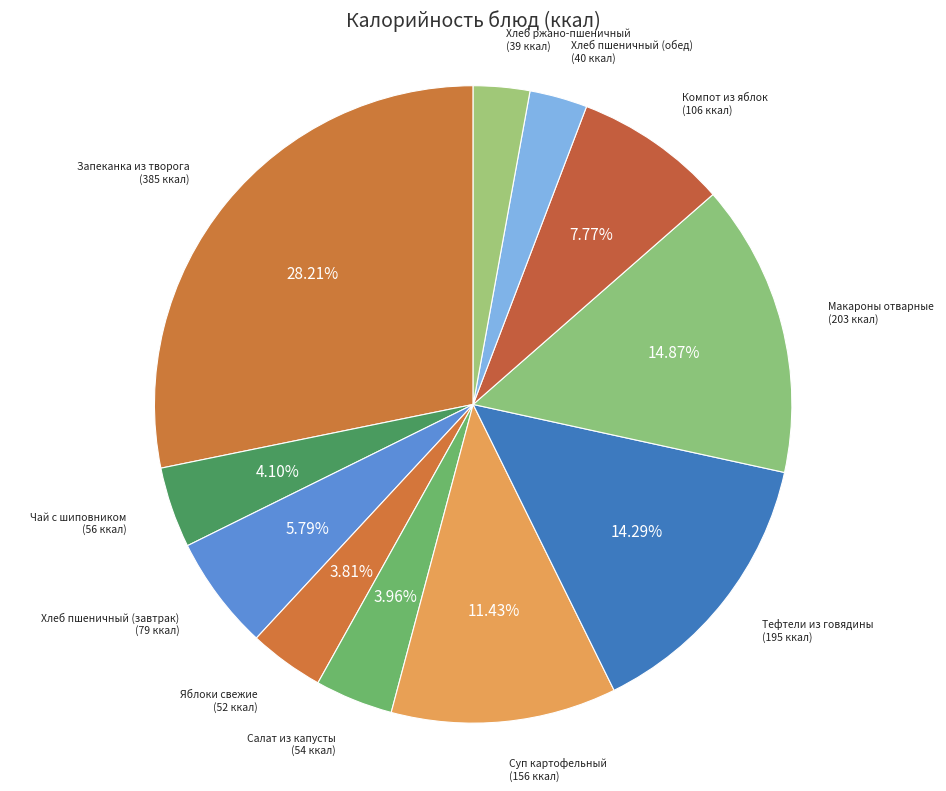

Combined, do Компот из яблок (106 ккал) and Тефтели из говядины (195 ккал) account for over 50%?

No